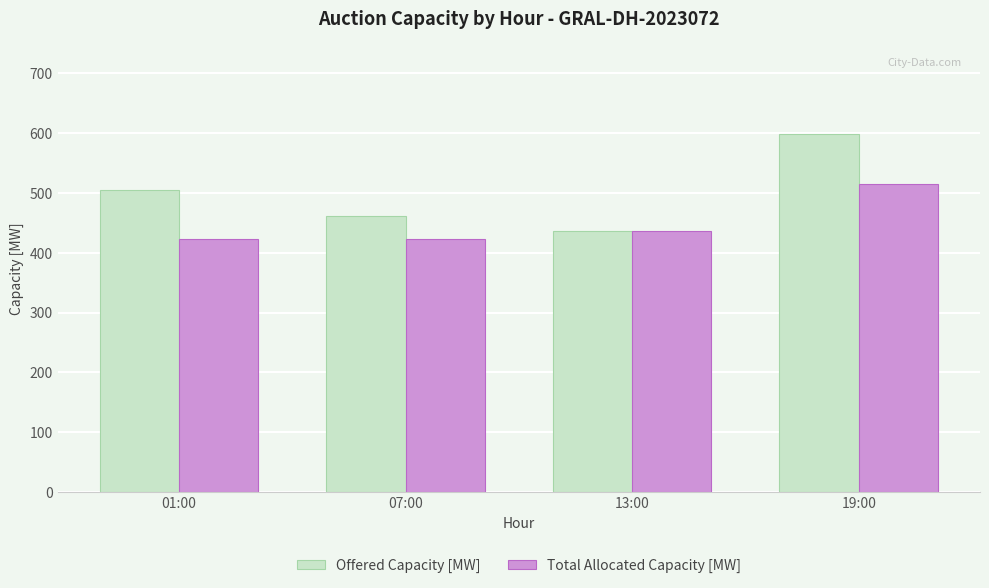

Rank the series at 07:00 from lowest to highest value.

Total Allocated Capacity [MW], Offered Capacity [MW]